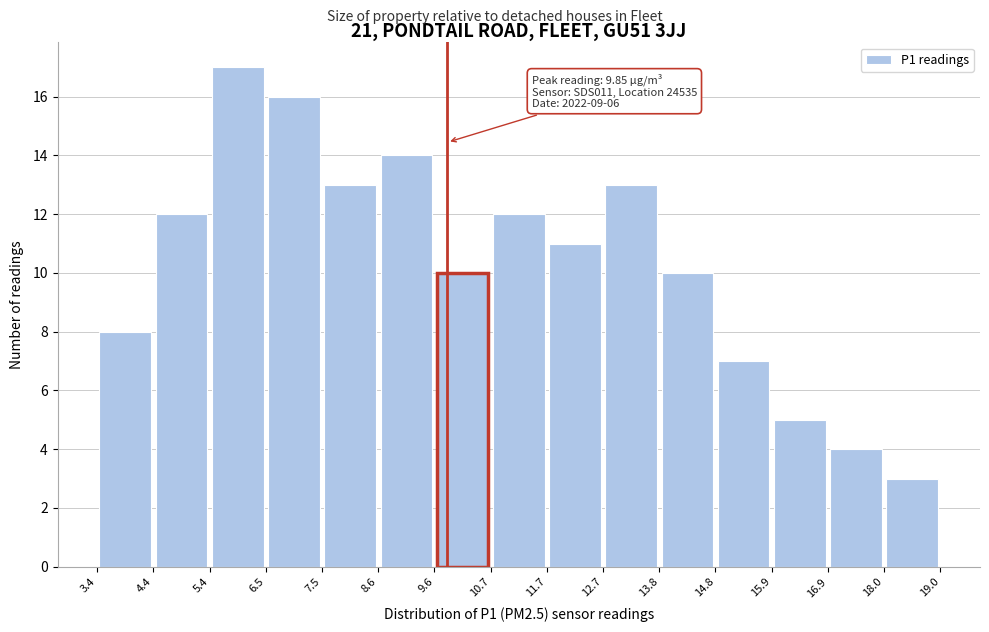

Which range on the x-axis has the tallest bar?

5.4 to 6.5